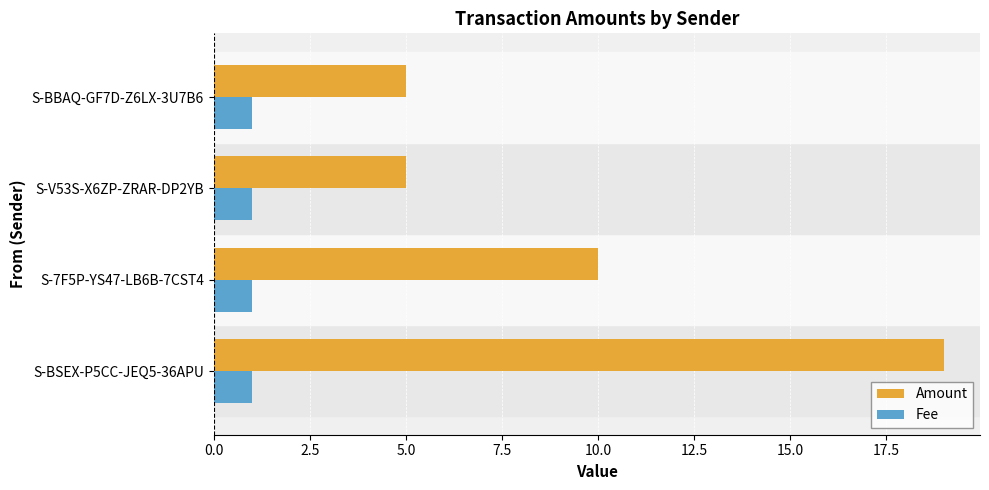

The Fee series shows 1 at S-BSEX-P5CC-JEQ5-36APU. True or false?

True